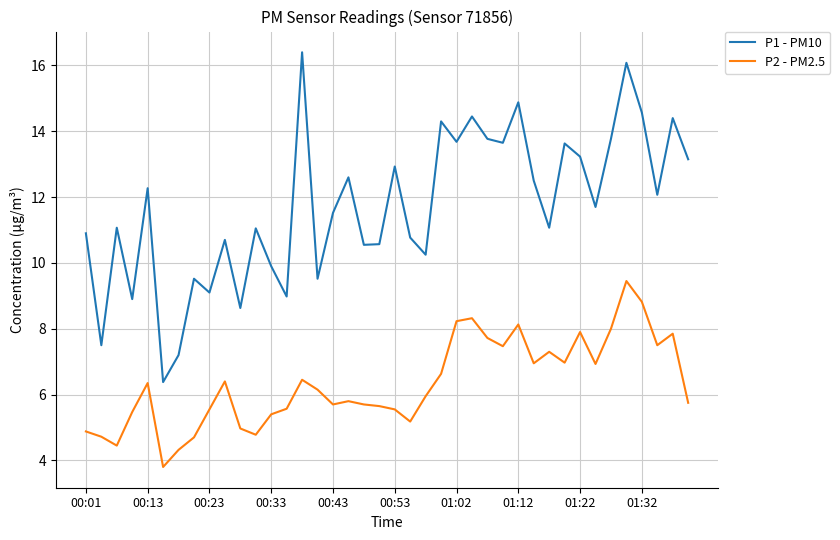

Rank the series by their maximum value, from lowest to highest.

P2 - PM2.5, P1 - PM10